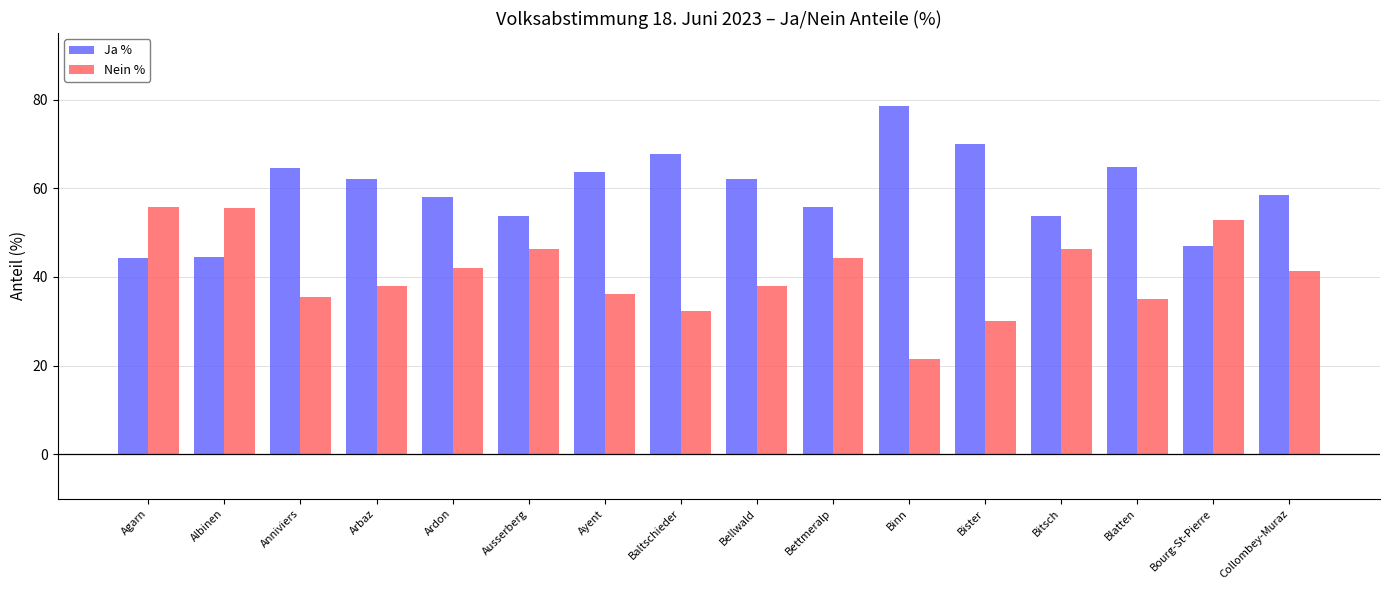

How many bars are there in total?

32